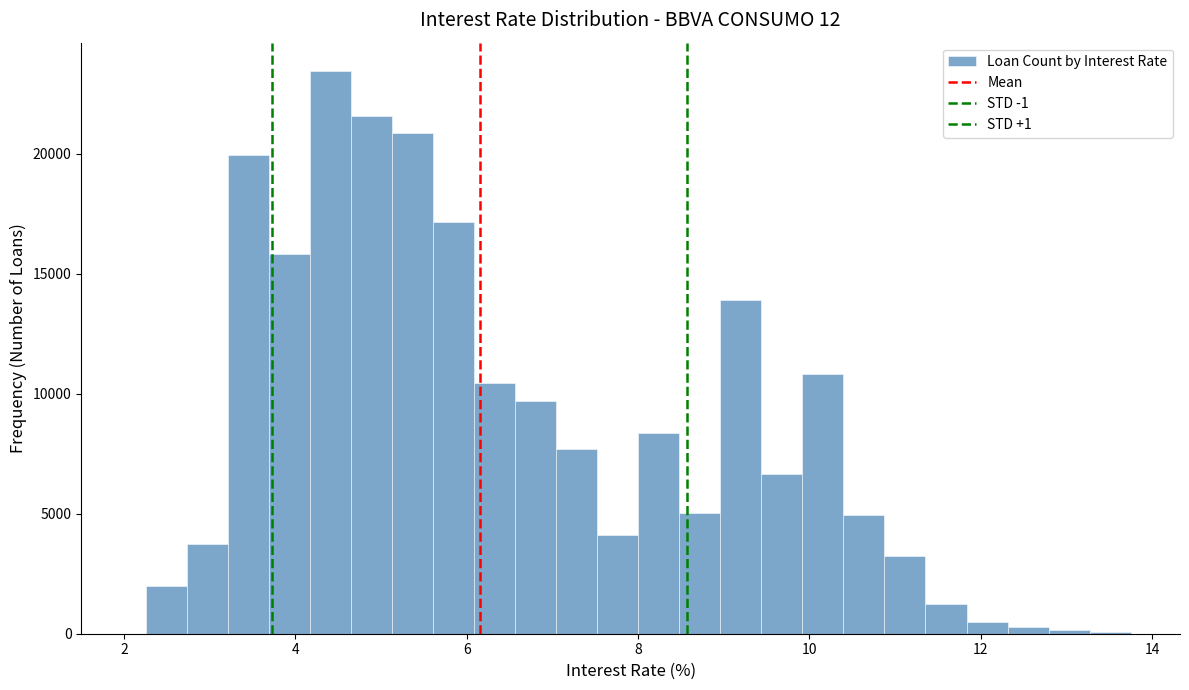

Read against the x-axis, roughly where is the centre of the tallest bar?

4.4